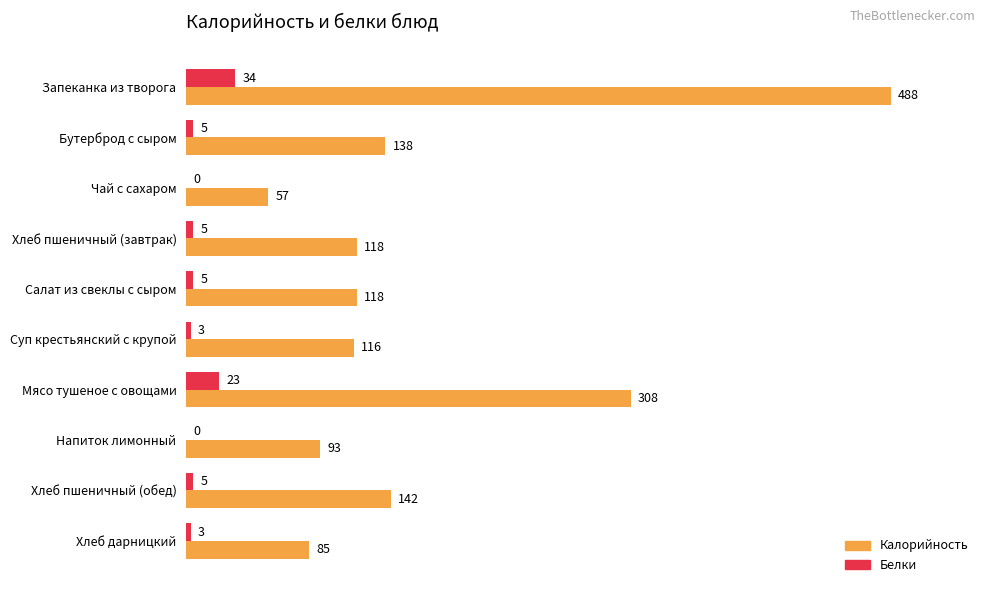

Is the value of Белки at Чай с сахаром greater than the value of Калорийность at Бутерброд с сыром?

No